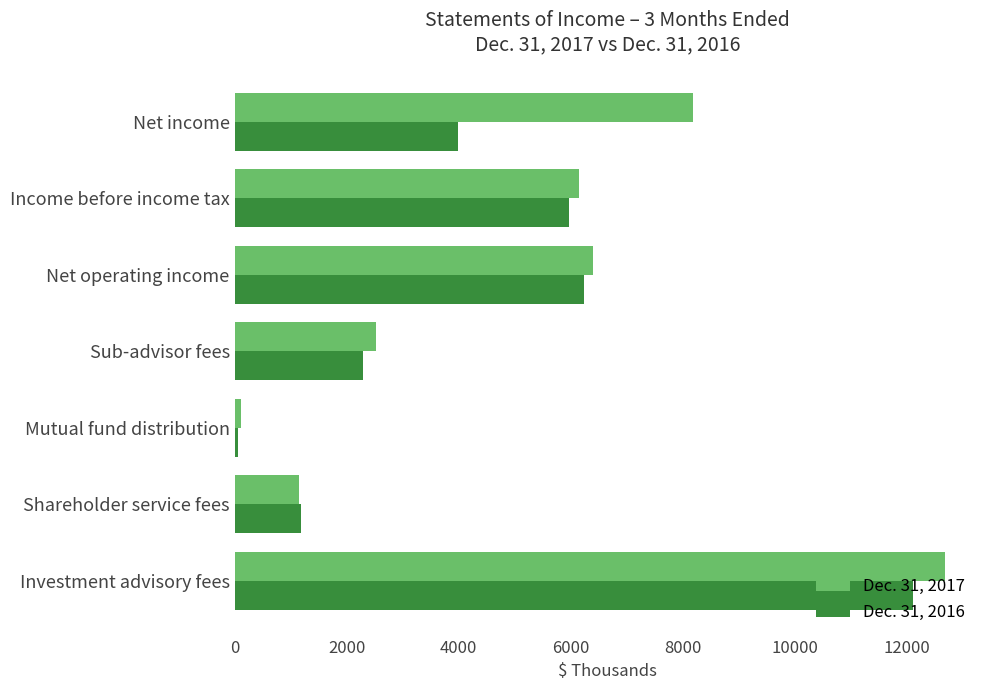

At which label does Dec. 31, 2017 reach its minimum?

Mutual fund distribution